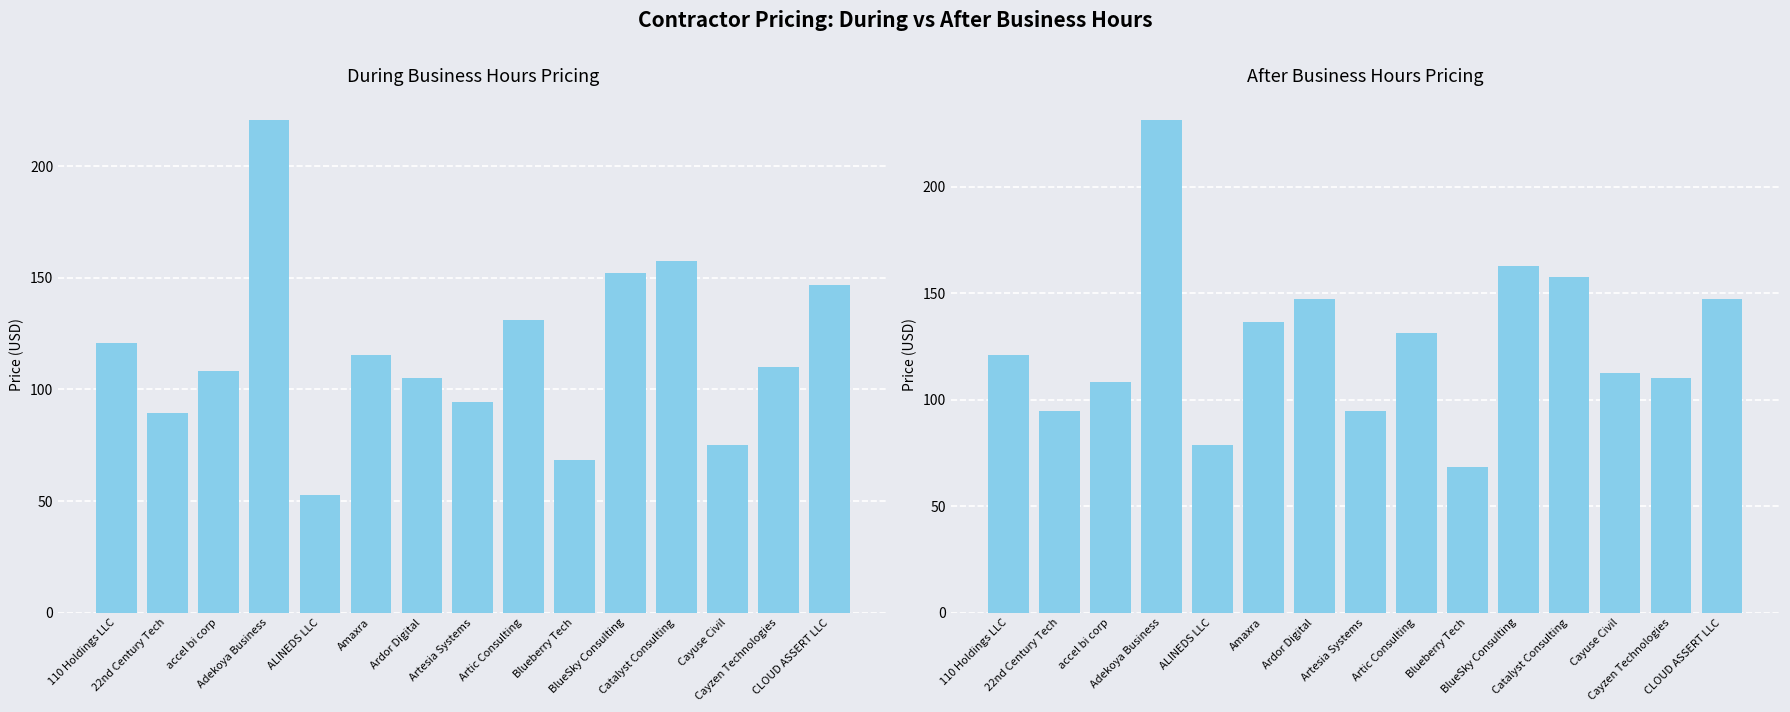

True or false: Journey Pricing (After Hours) has a value of 43.3 at Blueberry Tech.

False